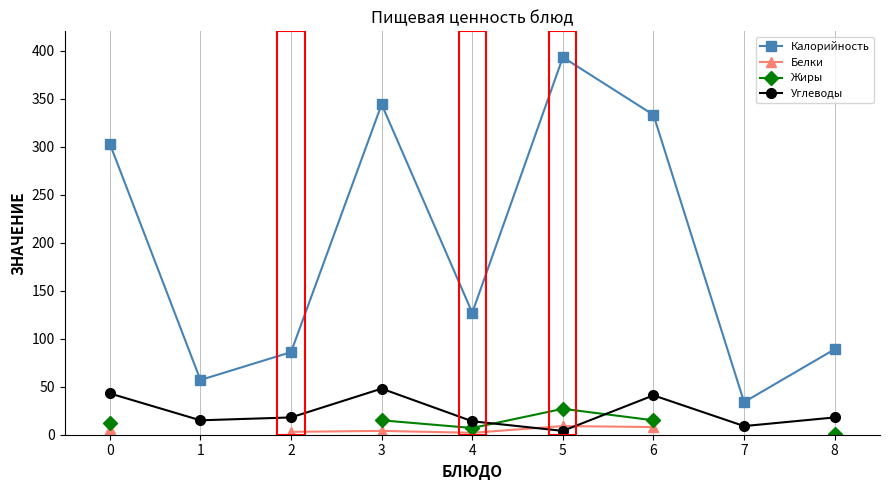

How many interior local peaks does the Жиры series have?

1